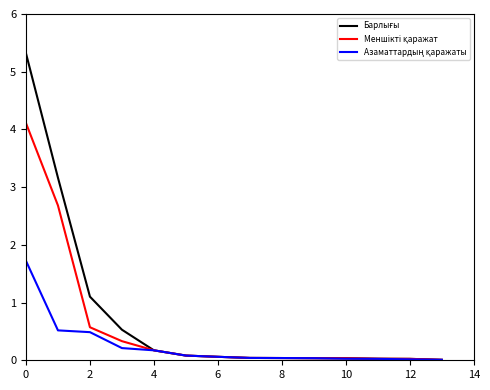

At how many categories does at least one series exceed 3?

2